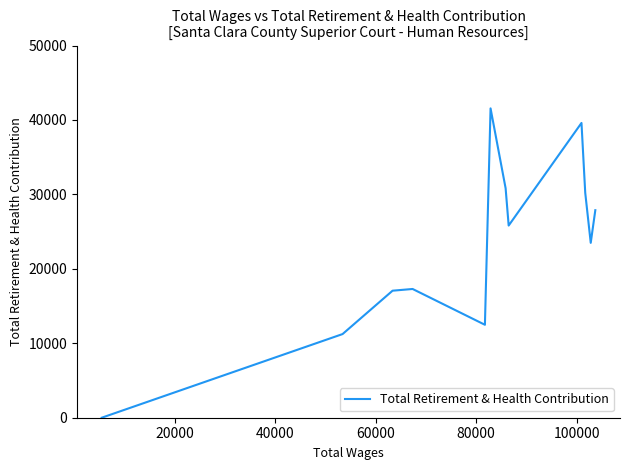

What is the maximum value shown in the chart?

41557